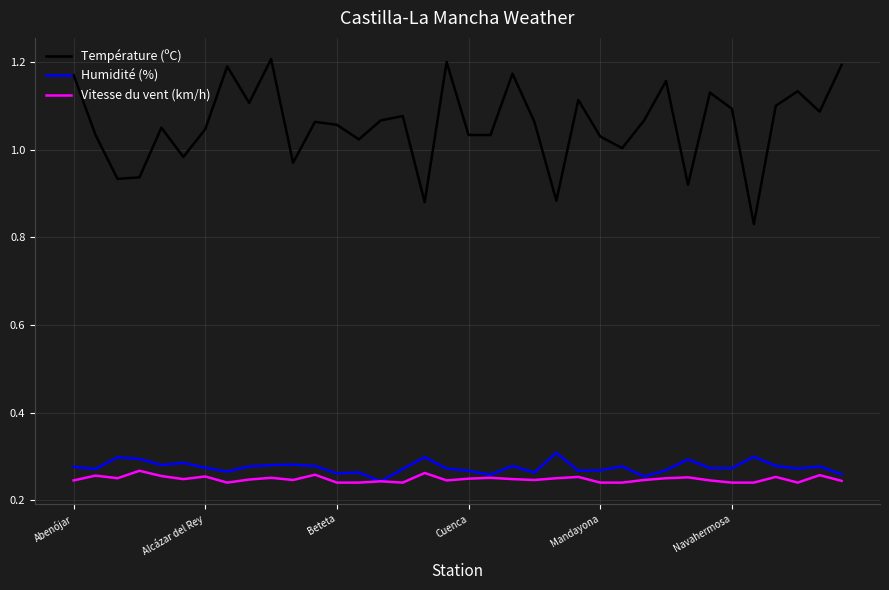

Which series has the largest total across all categories?

Température (ºC)